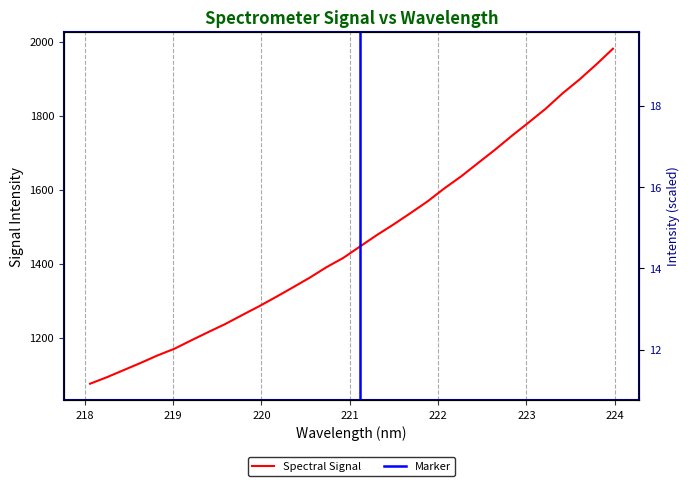

What is the label of the 25th point from the left?

222.6447